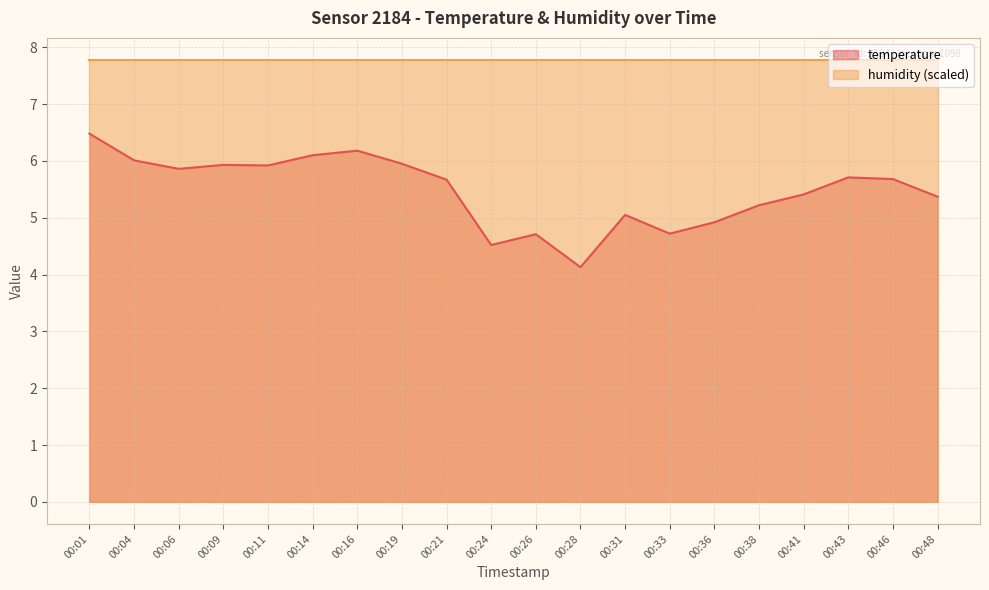

What is the sum of all values?

109.5